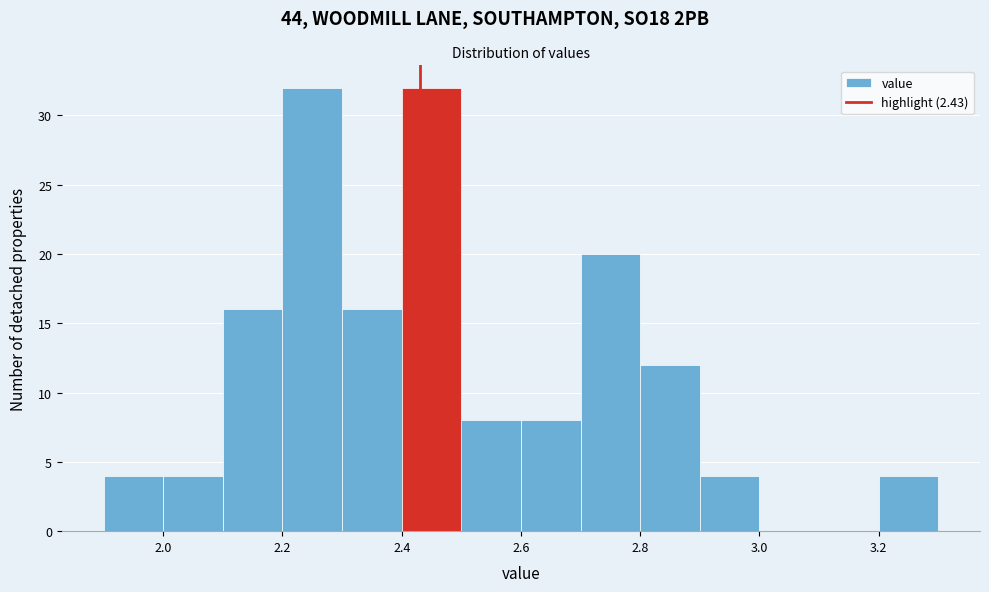

Reading left to right, transcribe this chart: for each bar, give the range it covers on the x-axis and its height. The values are not printed on the chart, so give them approximately, as read against the axis.

1.9 to 2.0: 4
2.0 to 2.1: 4
2.1 to 2.2: 16
2.2 to 2.3: 32
2.3 to 2.4: 16
2.4 to 2.5: 32
2.5 to 2.6: 8
2.6 to 2.7: 8
2.7 to 2.8: 20
2.8 to 2.9: 12
2.9 to 3.0: 4
3.0 to 3.1: 0
3.1 to 3.2: 0
3.2 to 3.3: 4